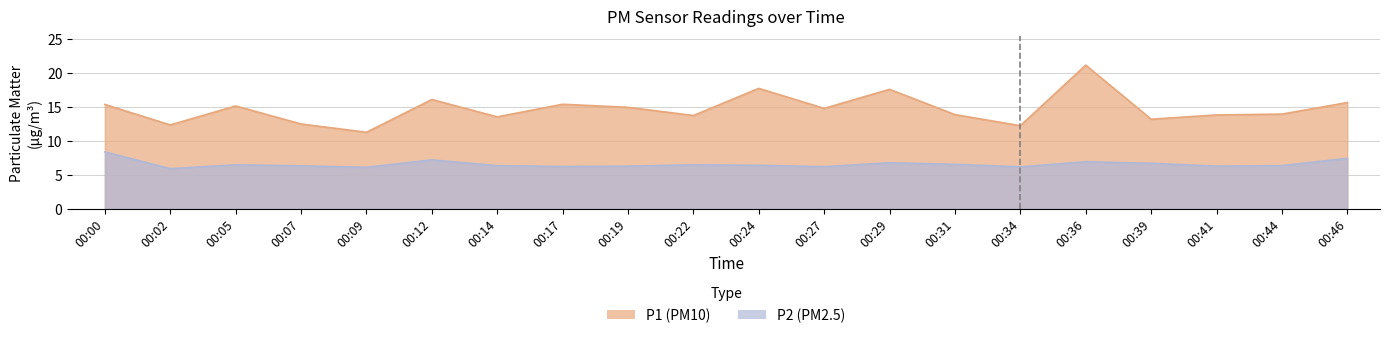

What is the difference between the second highest and minimum values in the P2 series?

1.5